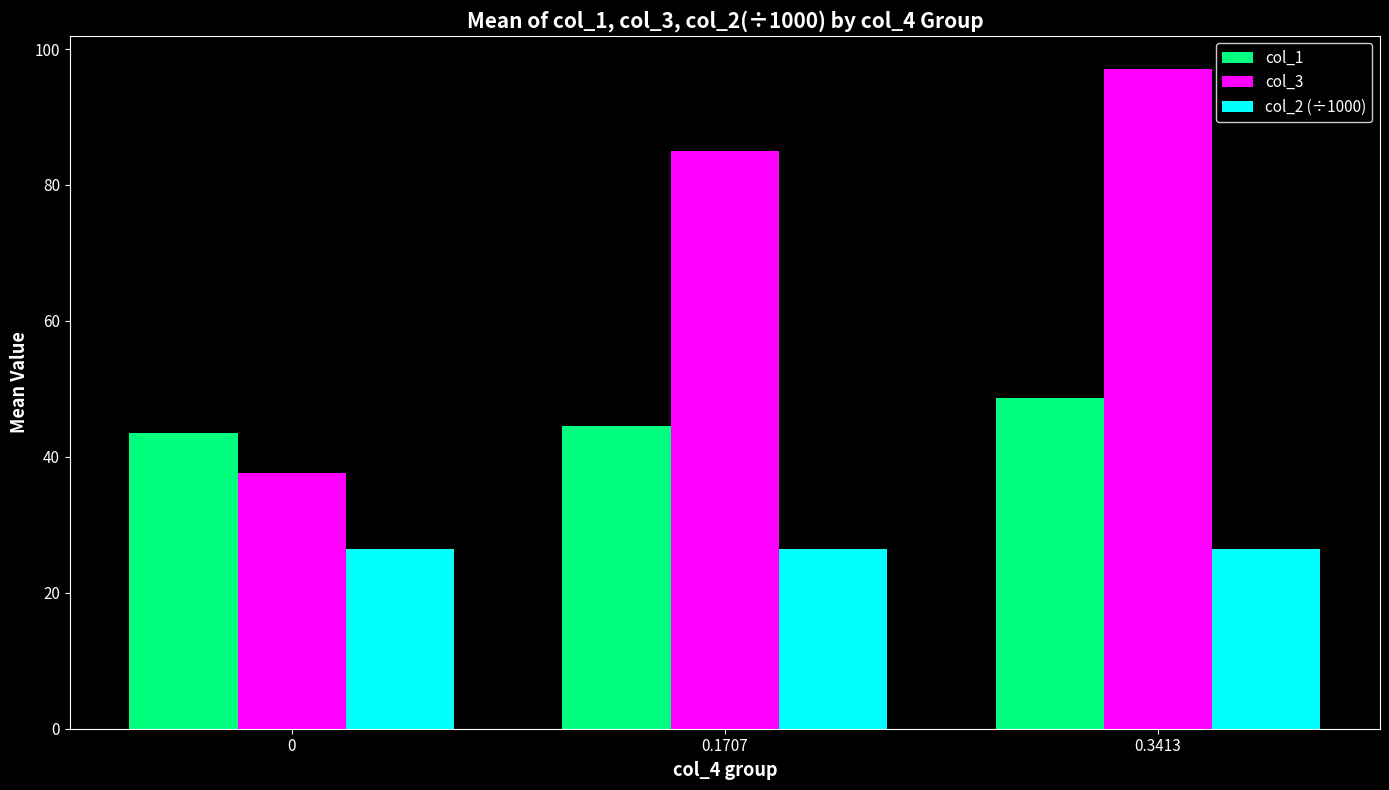

What is the spread (max minus min) of values at 0.3413?

70.6